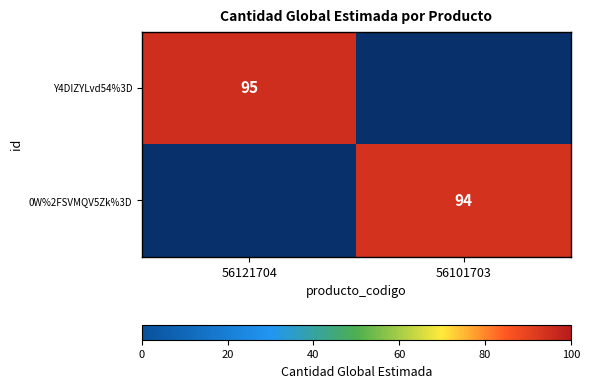

True or false: Y4DIZYLvd54%3D has a value of 21 at 56121704.

False